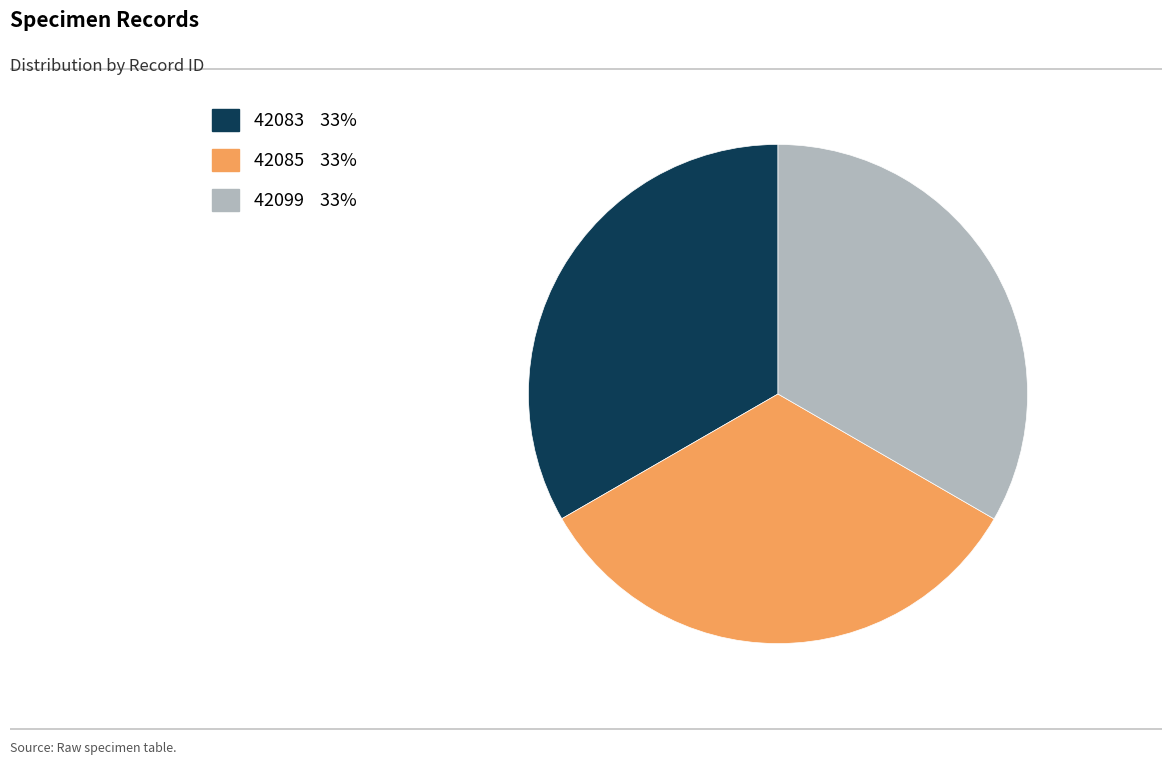

Does 42099 represent more than half of the total?

No